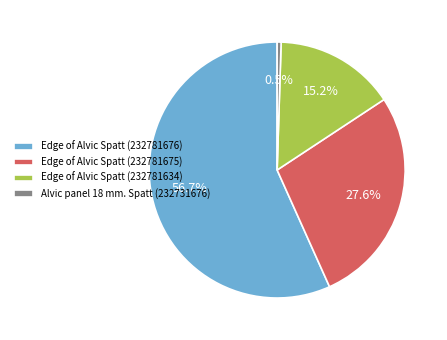

Which category accounts for the majority?

Edge of Alvic Spatt (232781676)